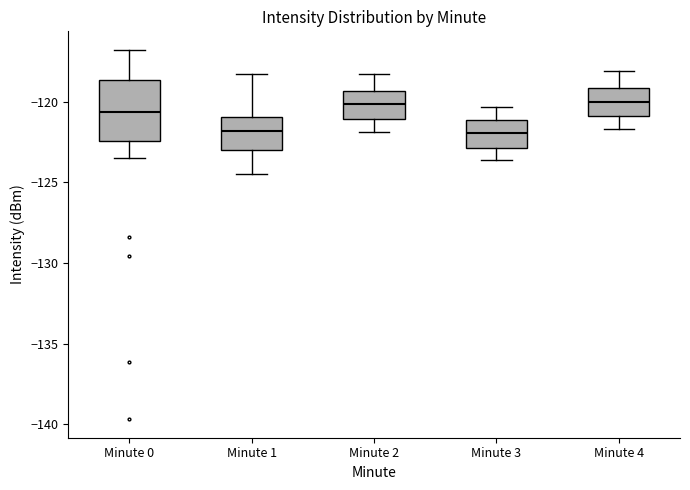

Reading left to right, read every box against the y-axis: the position of its median line, the range the box covers, and the ends of its whiskers. The values are not printed on the chart, so give them approximately, as read against the axis.

Minute 0: median -120.5, box -122.5 to -118.5, whiskers -123.5 to -117.0
Minute 1: median -122.0, box -123.0 to -121.0, whiskers -124.5 to -118.5
Minute 2: median -120.0, box -121.0 to -119.5, whiskers -122.0 to -118.5
Minute 3: median -122.0, box -123.0 to -121.0, whiskers -123.5 to -120.5
Minute 4: median -120.0, box -121.0 to -119.0, whiskers -121.5 to -118.0